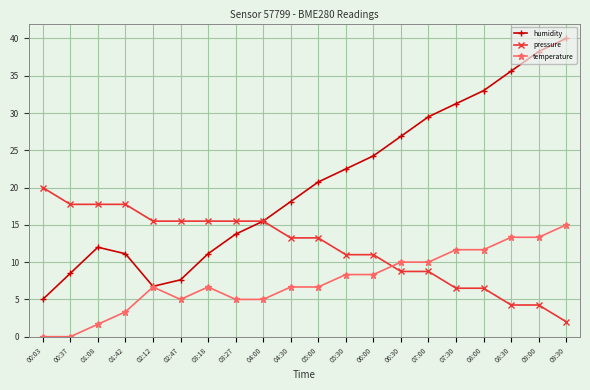

How many data points in humidity are above 20?

10